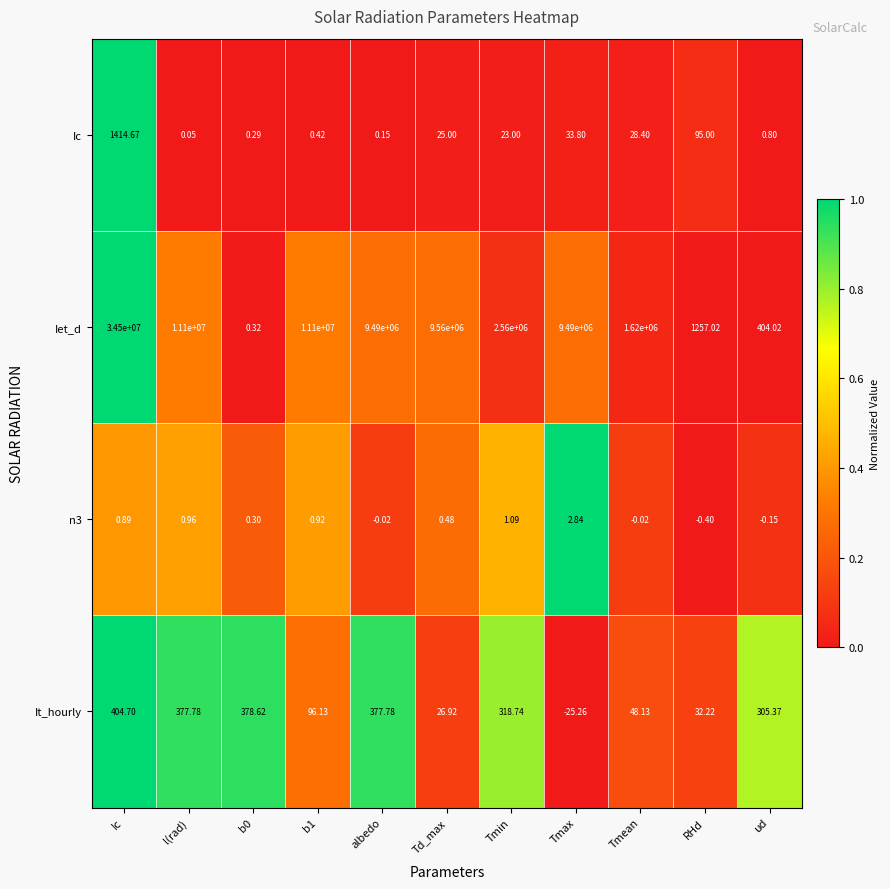

At how many categories does at least one series exceed 0?

11